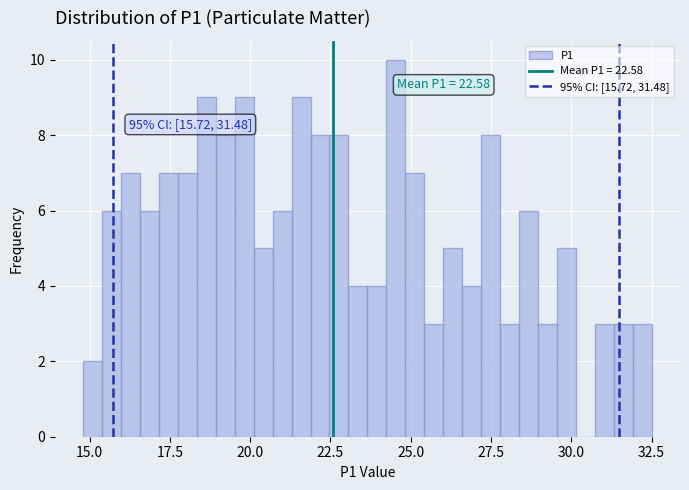

Read against the x-axis, roughly where is the centre of the tallest bar?

24.5